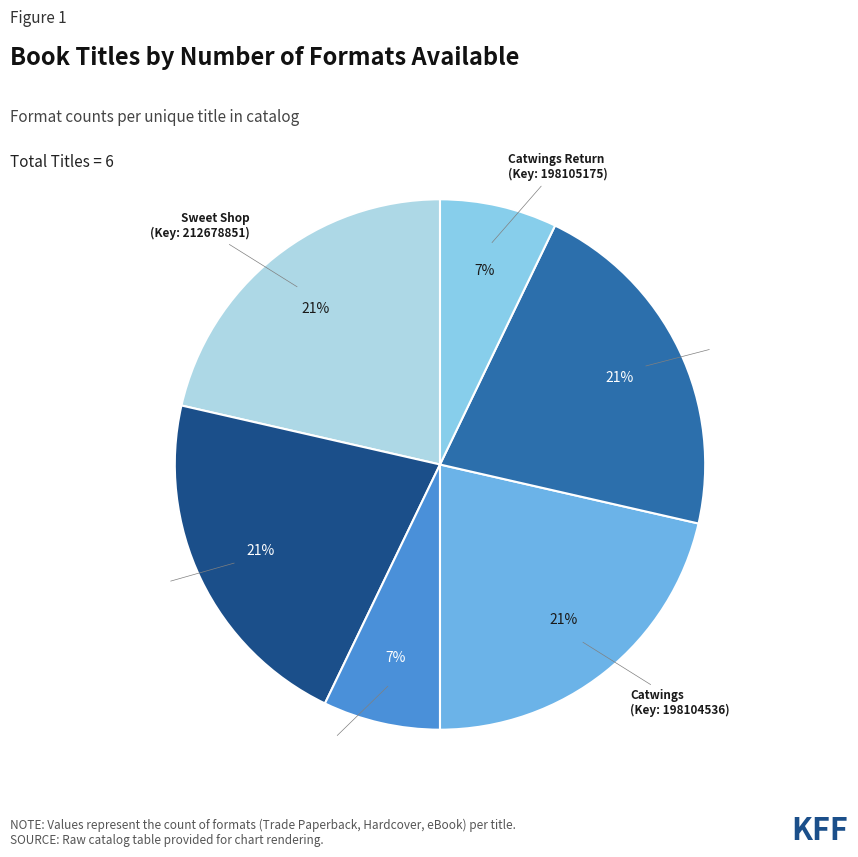

Is there any slice that represents more than half of the pie?

No